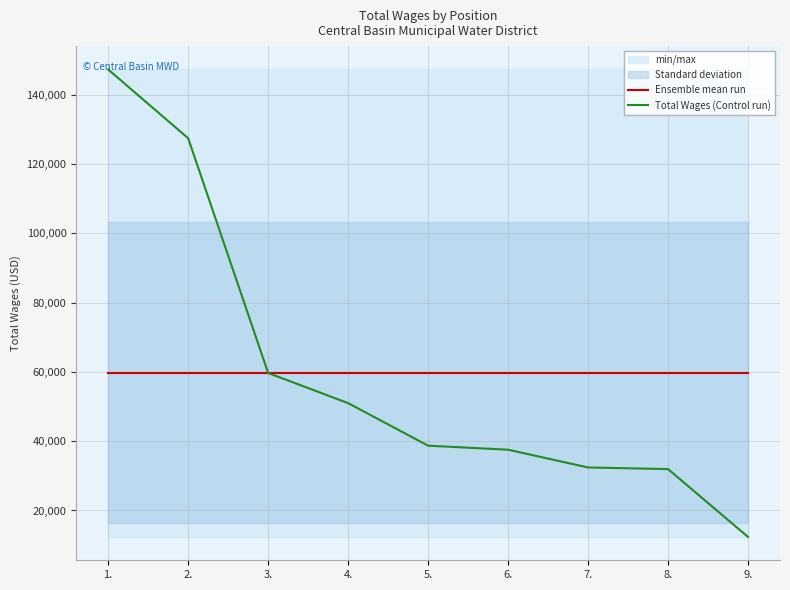

What is the maximum value shown in the chart?

147335.0